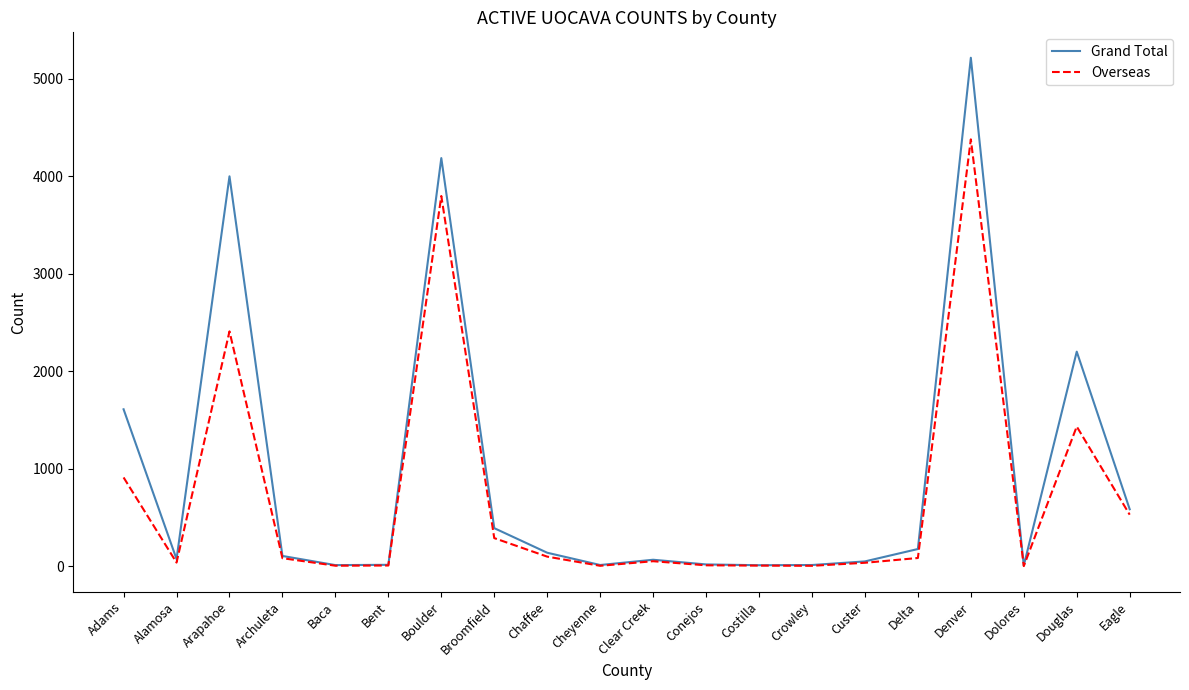

Between Adams and Dolores, which series saw the biggest shift?

Grand Total